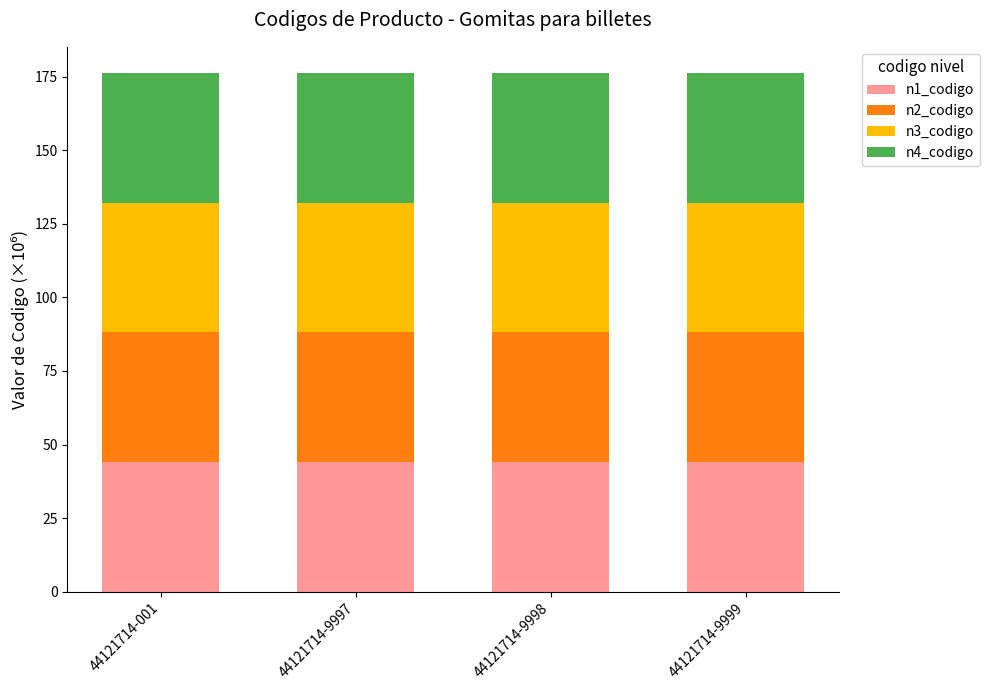

Count the number of categories in the chart.

4